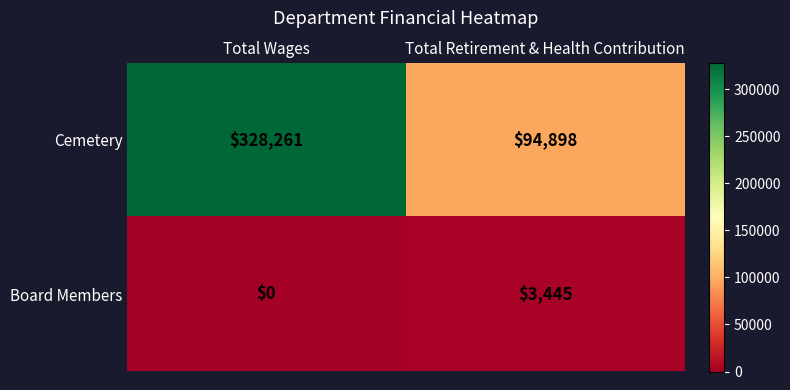

Rank the series by their average value, from lowest to highest.

Board Members, Cemetery